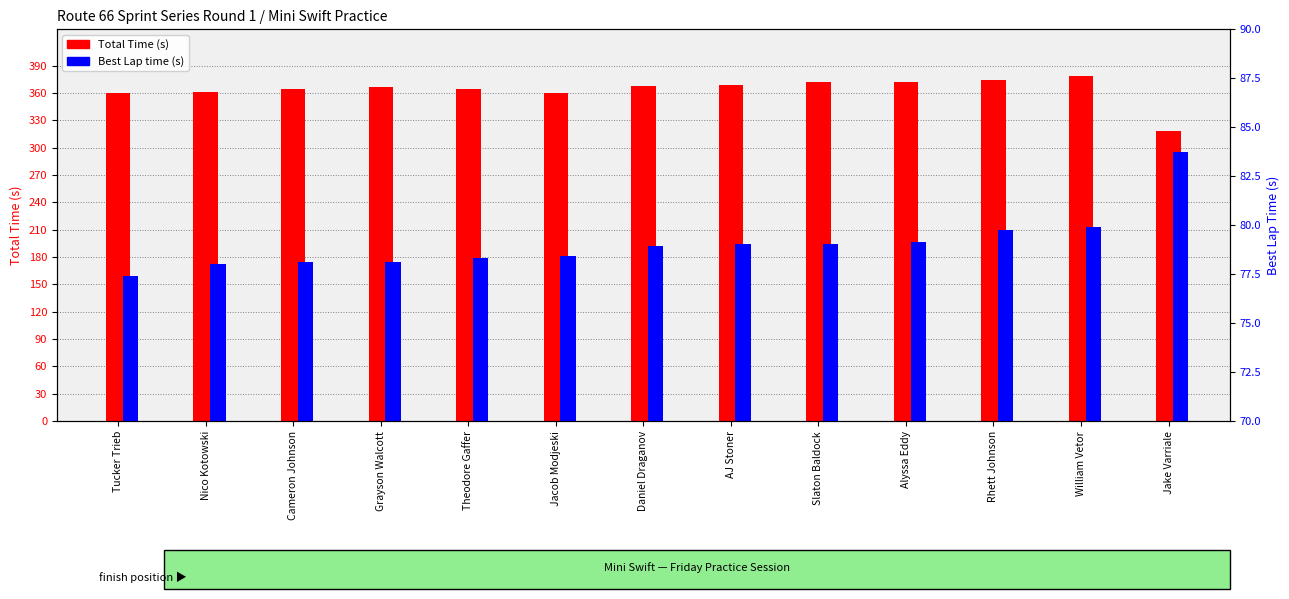

What is the total value across all series at Tucker Trieb?

437.9